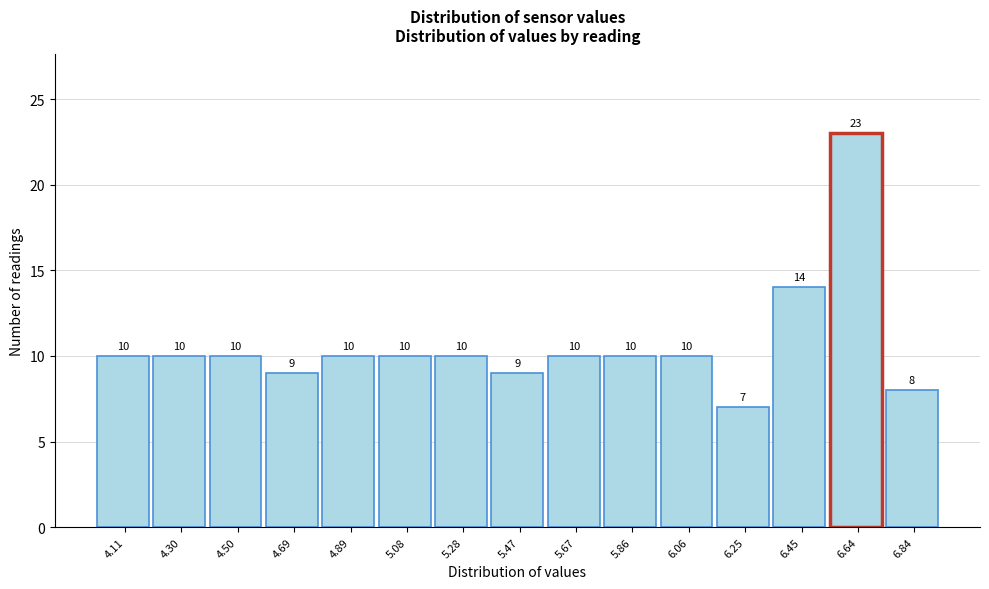

Reading left to right, what are all the values shown in this chart?

10	10	10	9	10	10	10	9	10	10	10	7	14	23	8